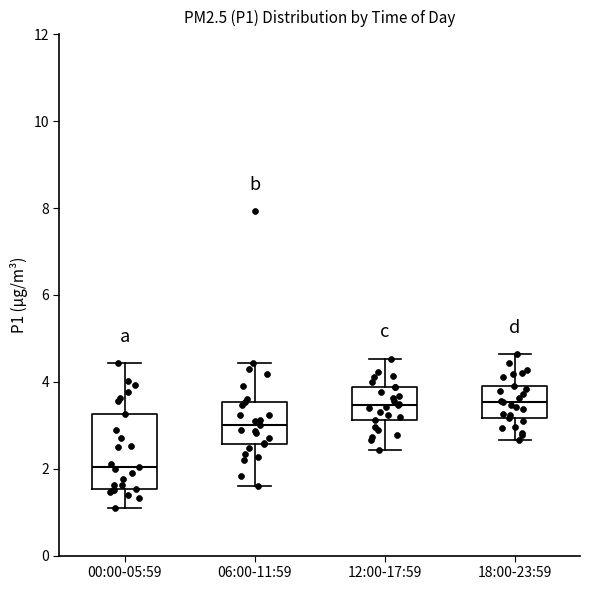

Which box's median line is the lowest?

00:00-05:59